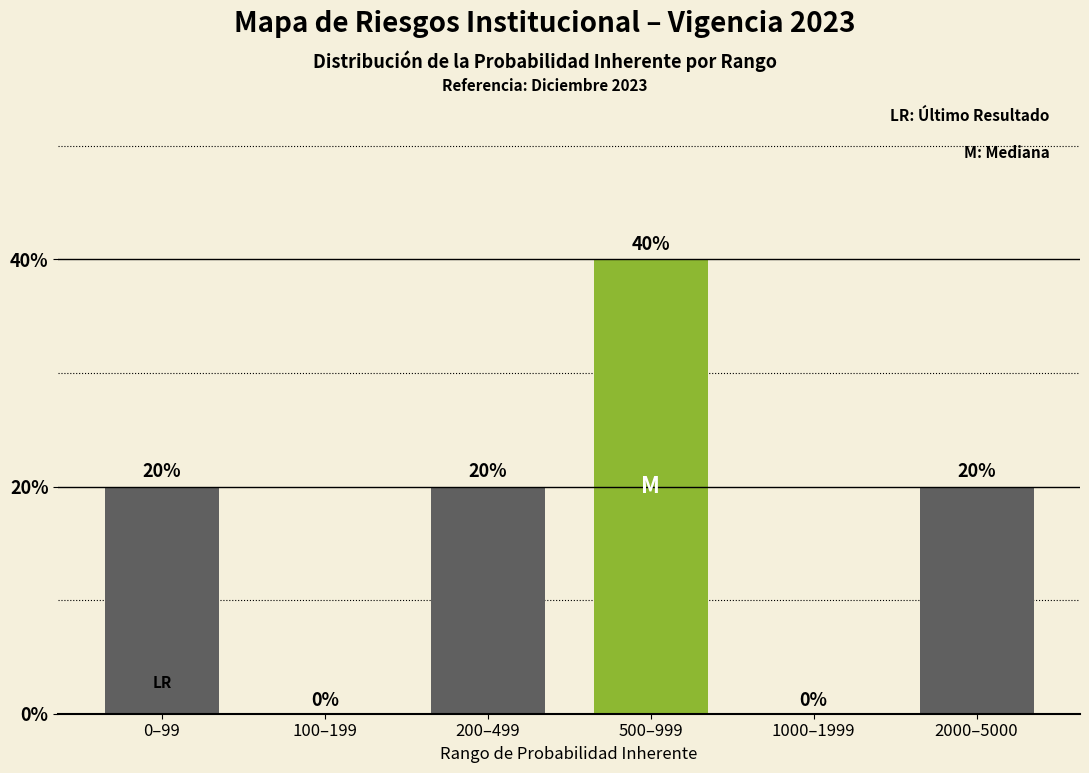

Reading left to right, what are all the values shown in this chart?

0–99=20	100–199=0	200–499=20	500–999=40	1000–1999=0	2000–5000=20